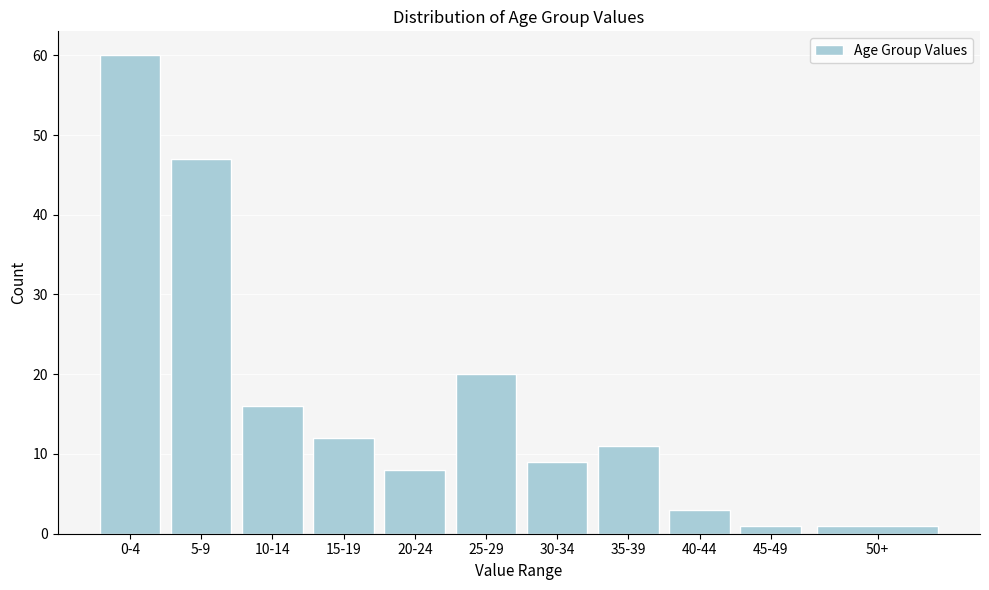

Reading left to right, what are all the values shown in this chart?

0-4=60	5-9=47	10-14=16	15-19=12	20-24=8	25-29=20	30-34=9	35-39=11	40-44=3	45-49=1	50+=1